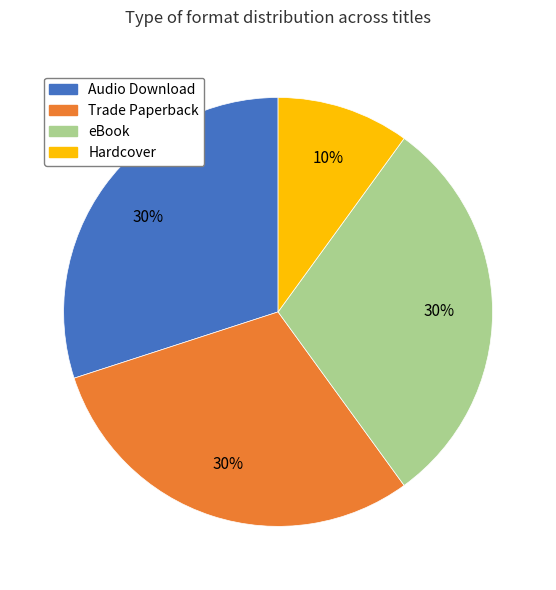

Between Hardcover and Audio Download, which is larger?

Audio Download